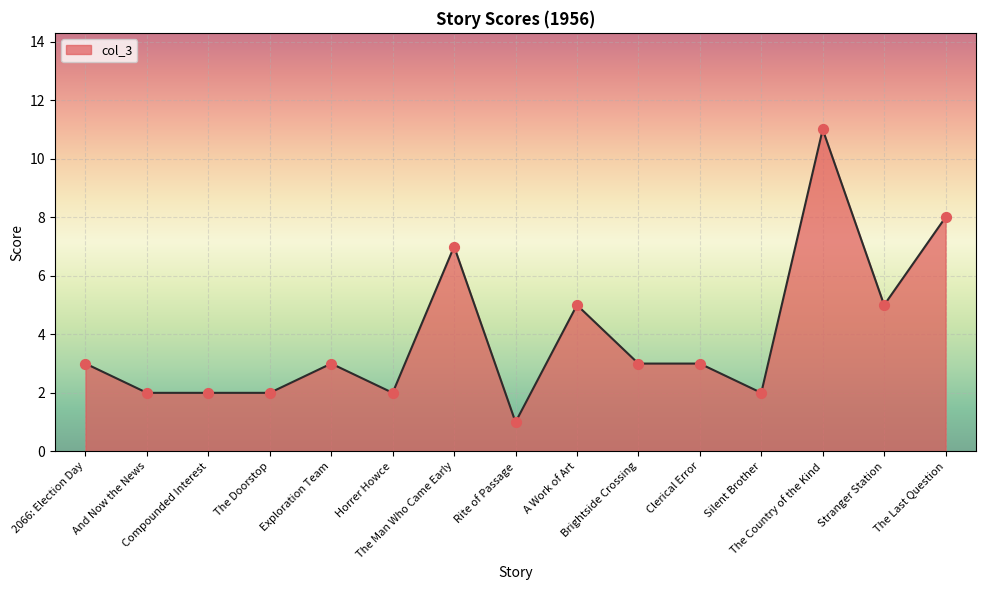

Which has a higher value, The Country of the Kind or Brightside Crossing?

The Country of the Kind